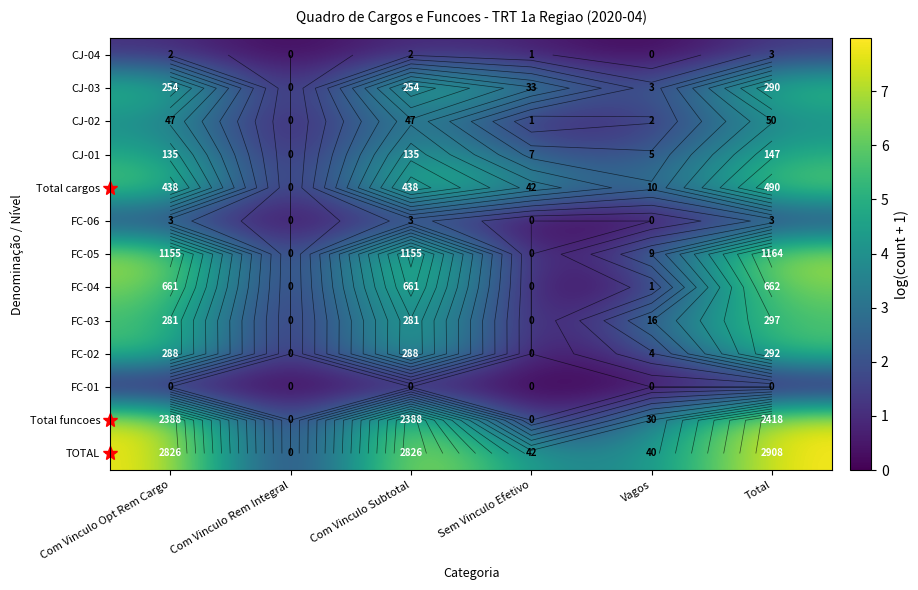

Which category has the lowest value in the TOTAL series?

Com Vinculo Rem Integral